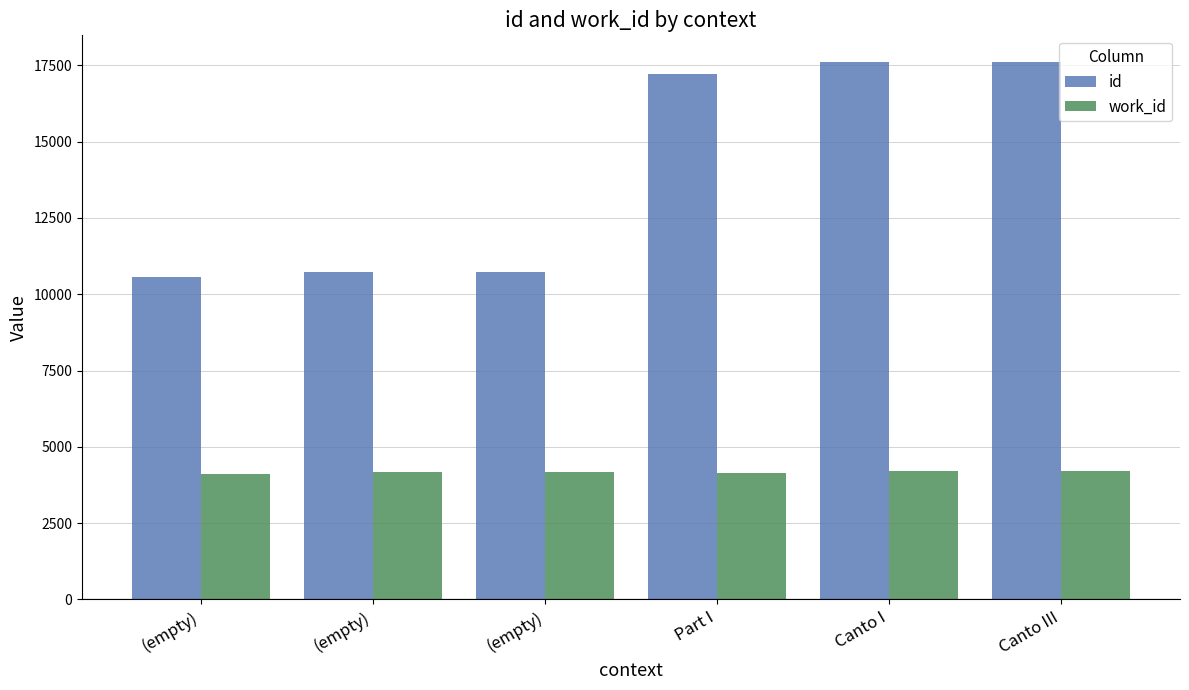

What are all the series names shown in the legend?

id, work_id